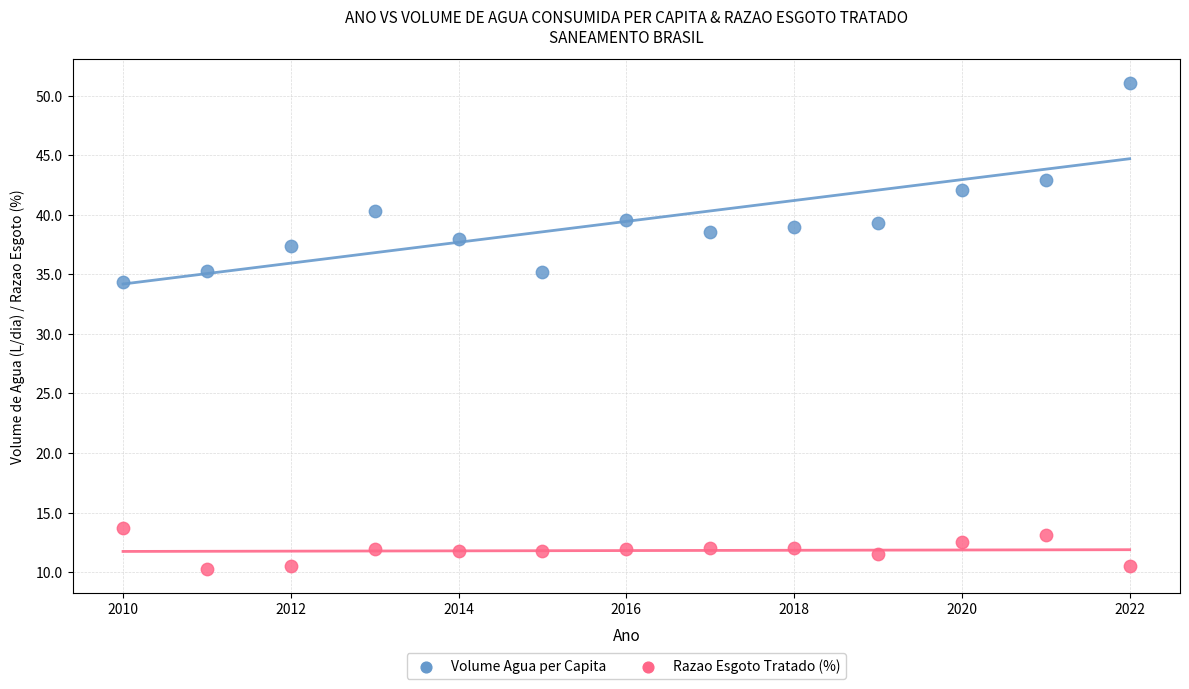

Across all series, what Y value is closest to 30?

34.4